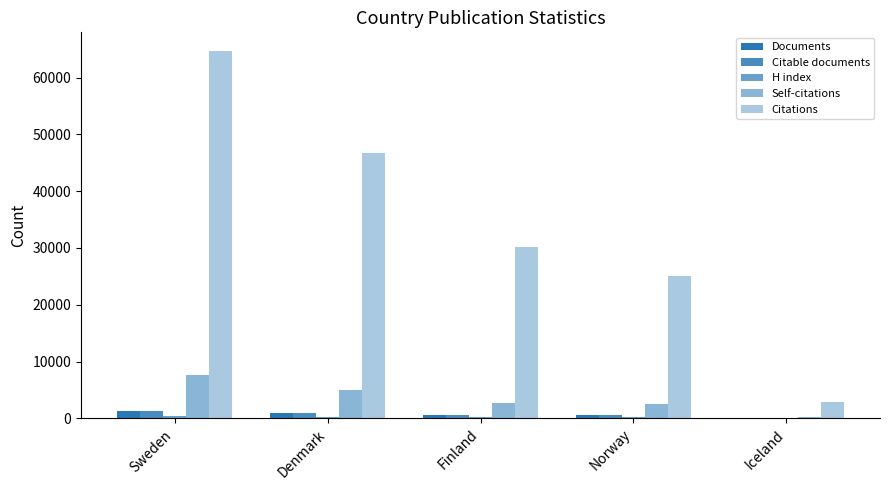

Which has a higher value, Sweden or Denmark?

Sweden